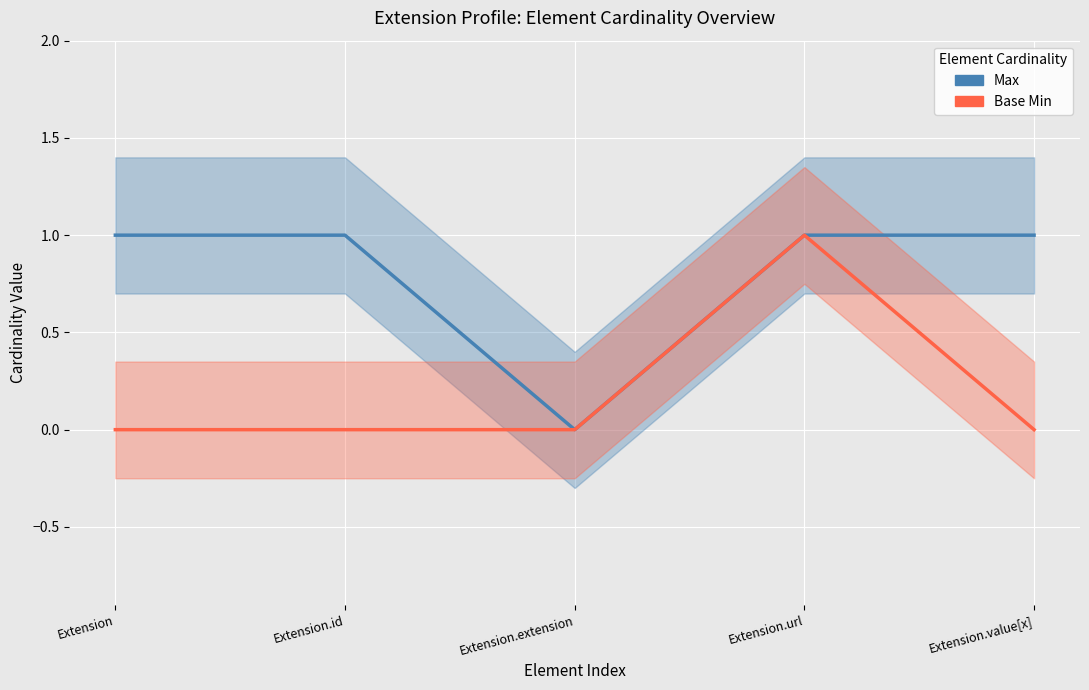

What is the label of the 4th point from the left?

Extension.url